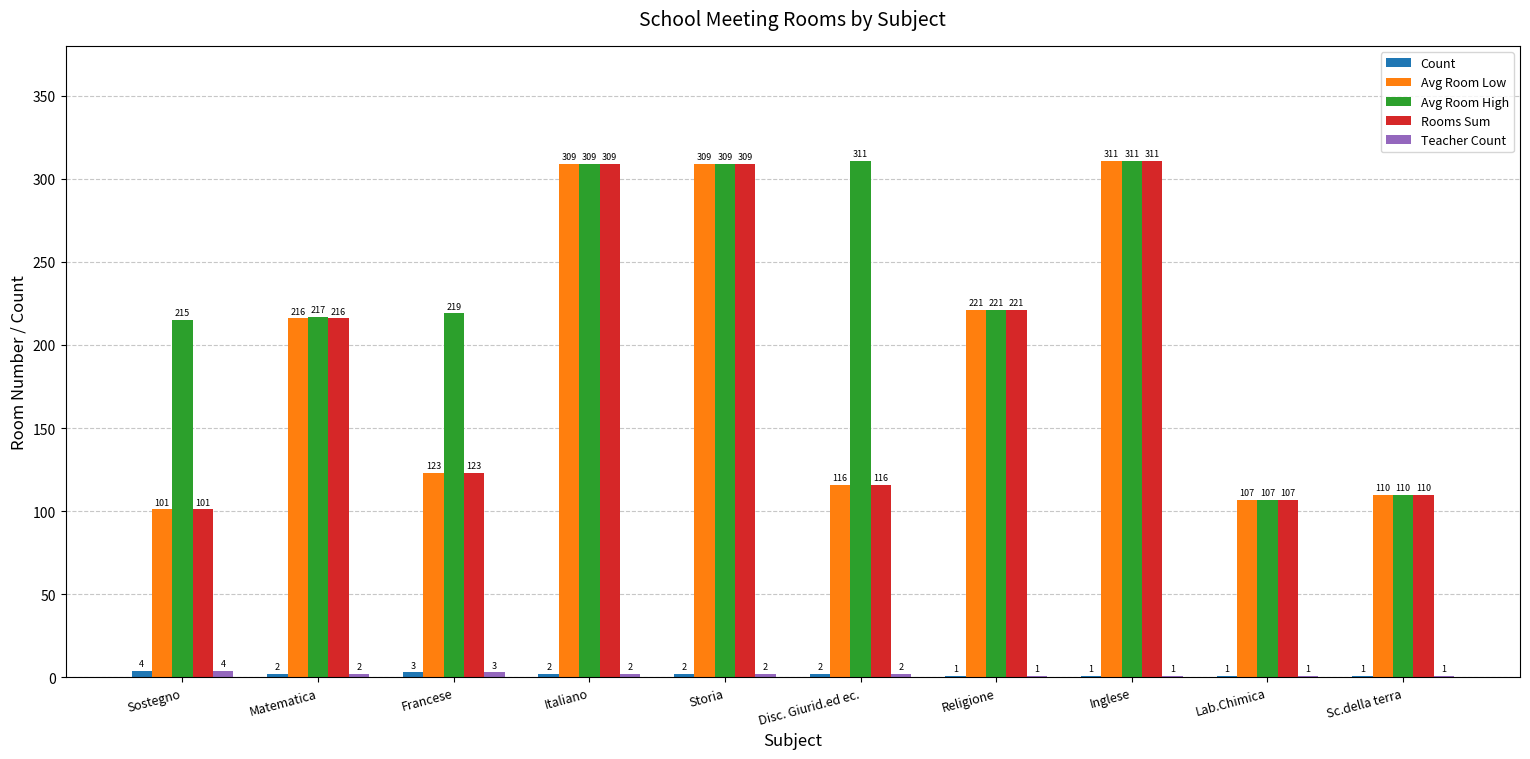

What are all the series names shown in the legend?

Count, Avg Room Low, Avg Room High, Rooms Sum, Teacher Count